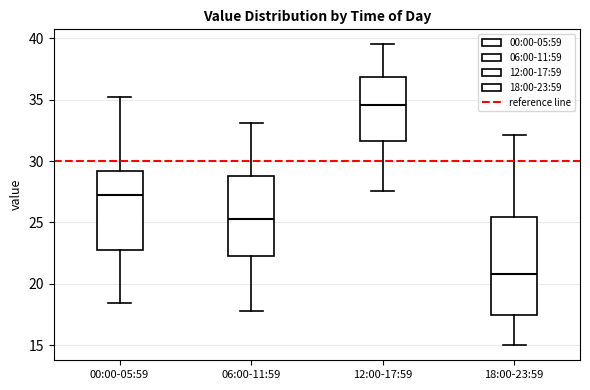

Which box is the tallest, from its lower edge to its upper edge?

18:00-23:59